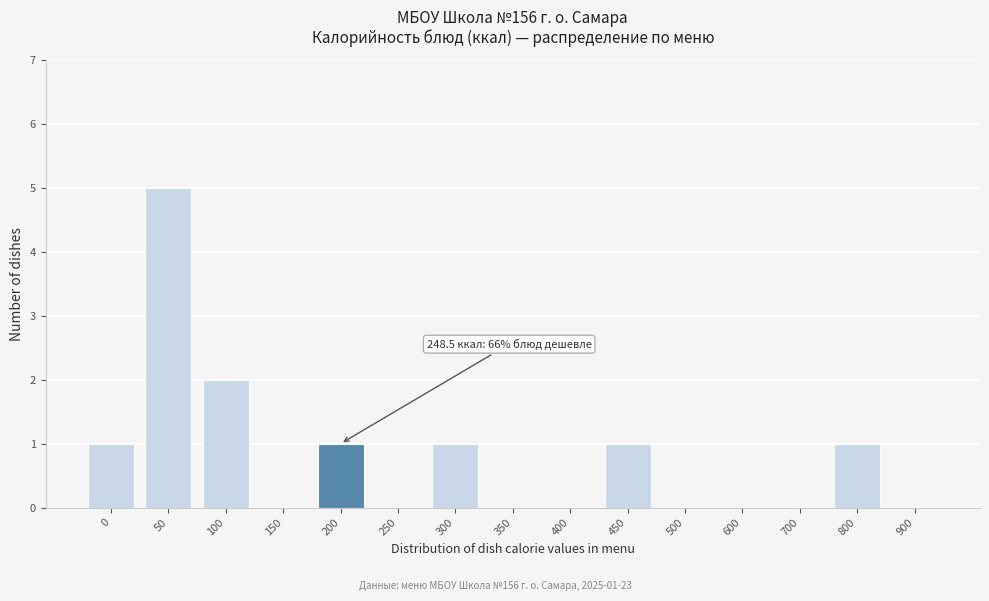

Reading right to left, extract all data points from this chart.

900=0	800=1	700=0	600=0	500=0	450=1	400=0	350=0	300=1	250=0	200=1	150=0	100=2	50=5	0=1